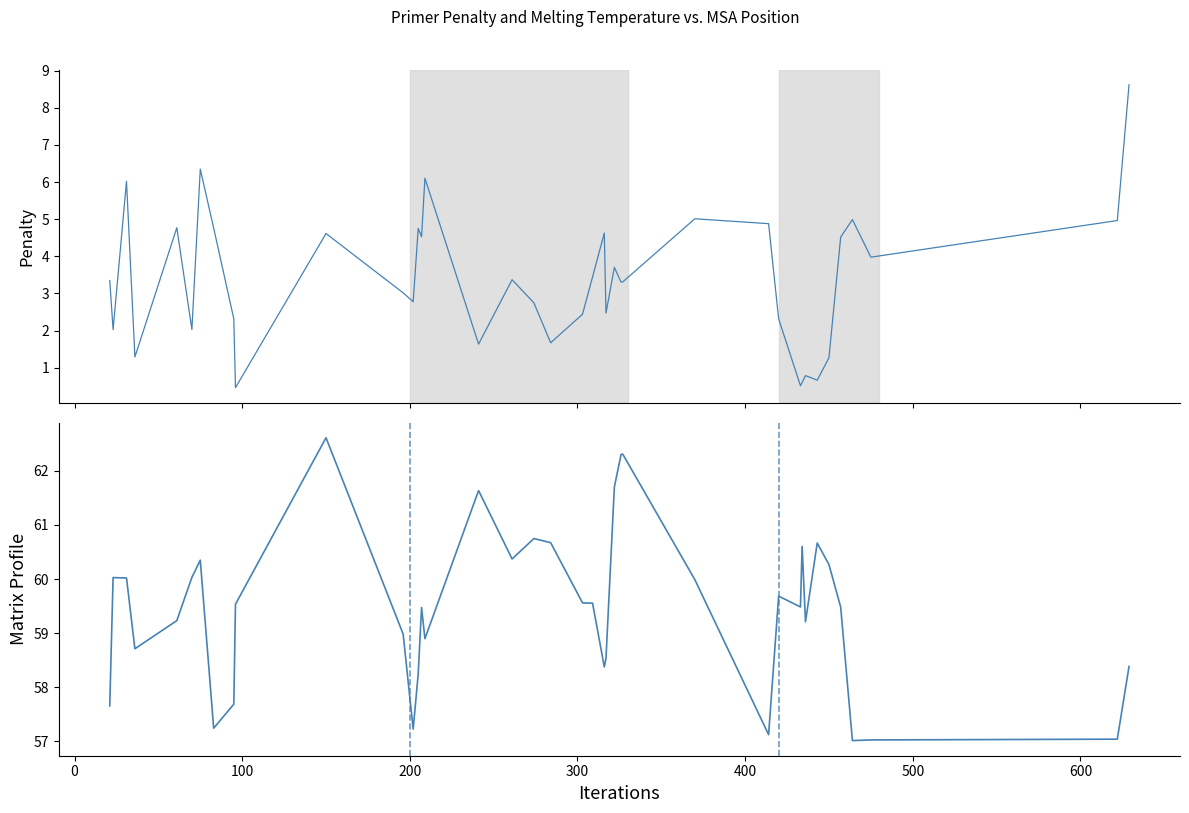

True or false: PRIMER_LEFT_0_TM and pen intersect in this chart.

False